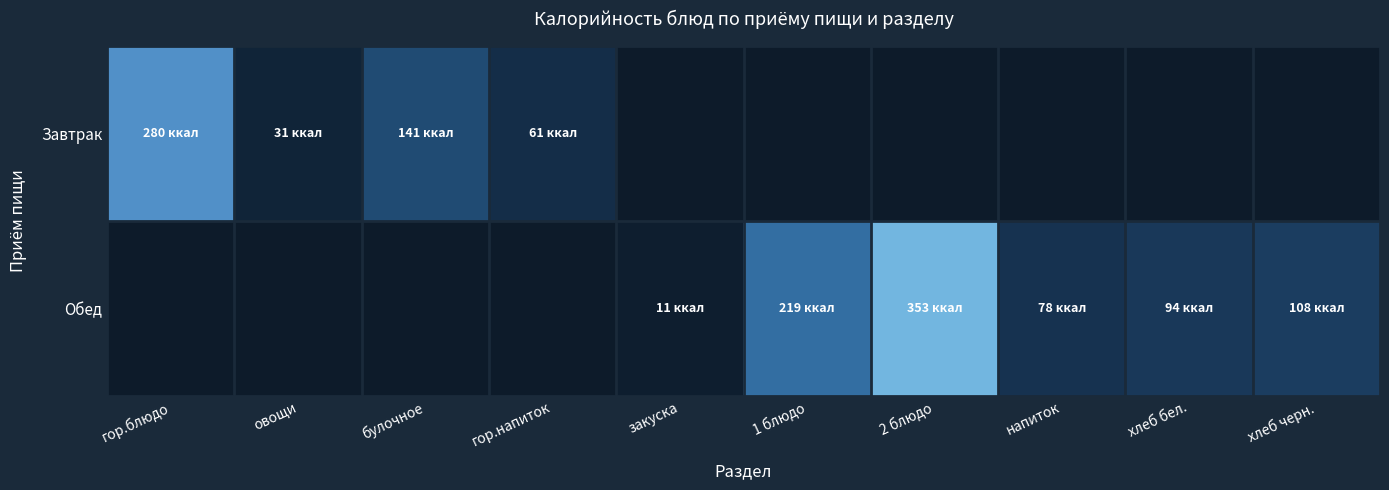

Reading left to right, transcribe all the data shown in this chart.

Завтрак: гор.блюдо=280	овощи=31	булочное=141	гор.напиток=61	закуска=0	1 блюдо=0	2 блюдо=0	напиток=0	хлеб бел.=0	хлеб черн.=0
Обед: гор.блюдо=0	овощи=0	булочное=0	гор.напиток=0	закуска=11	1 блюдо=219	2 блюдо=353	напиток=78	хлеб бел.=94	хлеб черн.=108